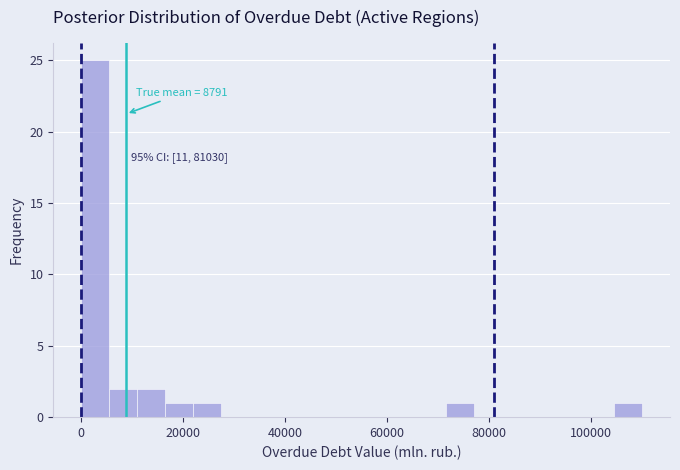

Read against the x-axis, roughly where is the centre of the tallest bar?

2000